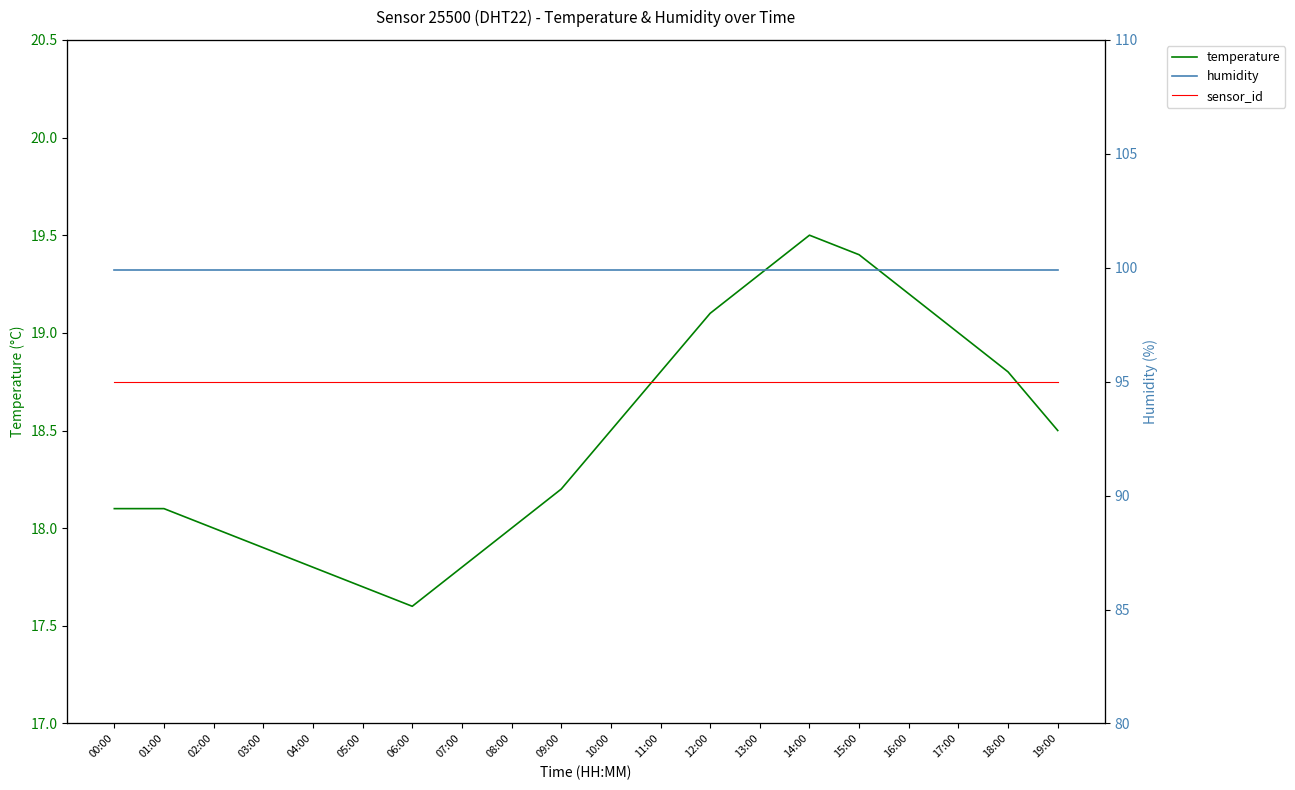

The value of sensor_id at 16:00 is 0.0. True or false?

True